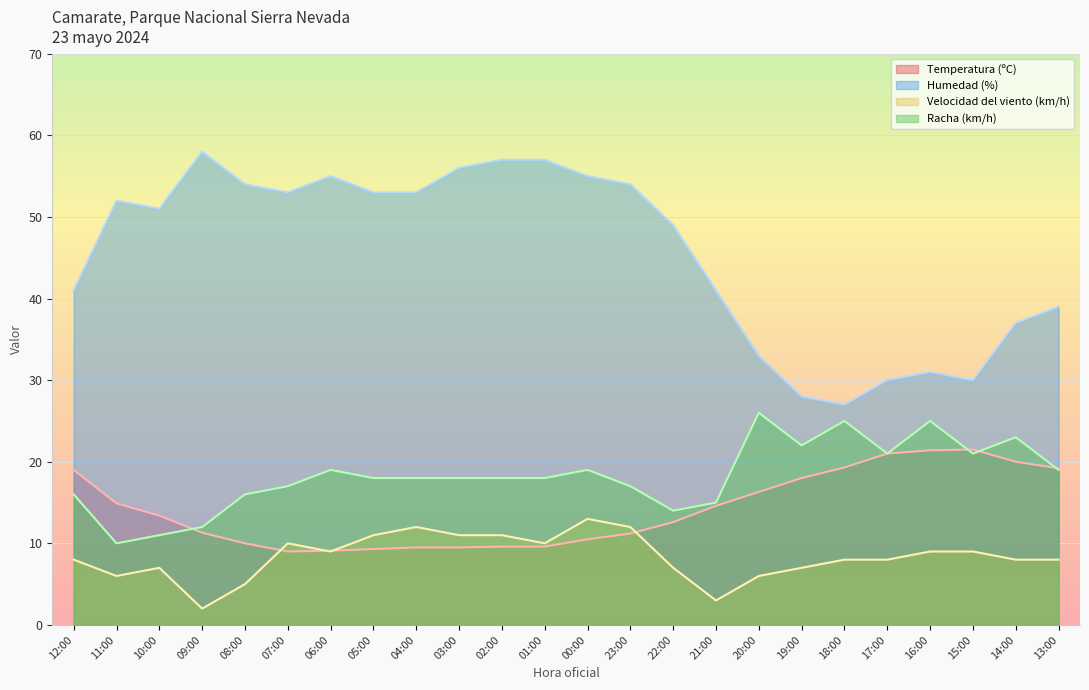

Which series has the largest total across all categories?

Humedad (%)